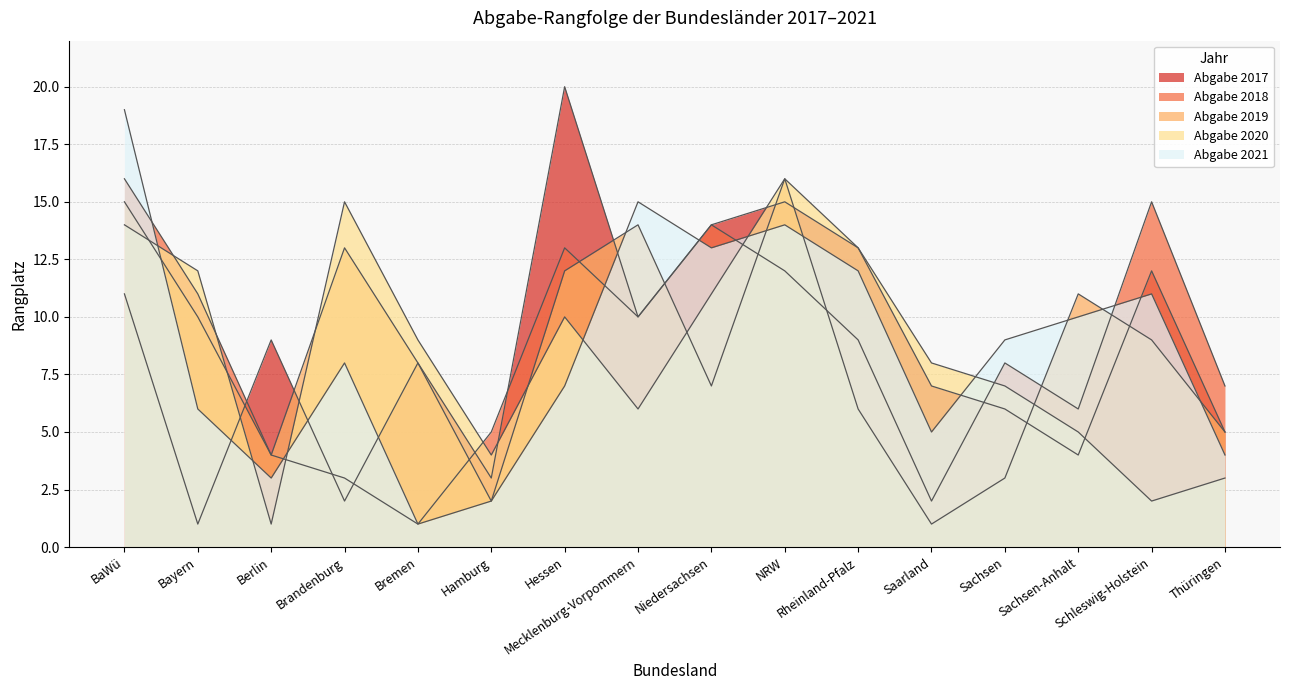

At NRW, list the series in order from smallest to largest.

Abgabe 2018, Abgabe 2021, Abgabe 2017, Abgabe 2019, Abgabe 2020